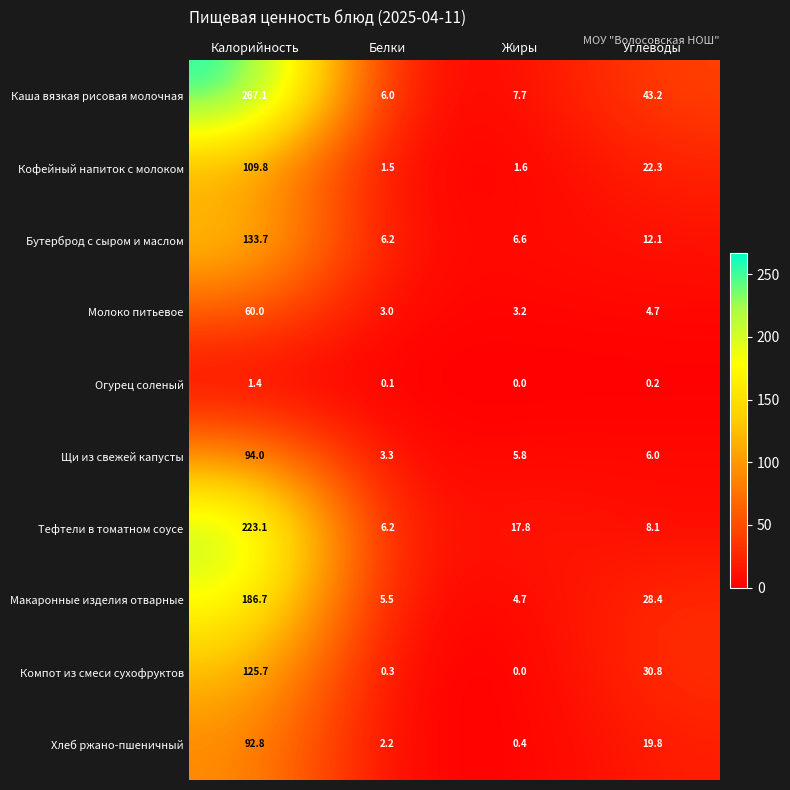

What value does the Бутерброд с сыром и маслом series have at Жиры?

6.6